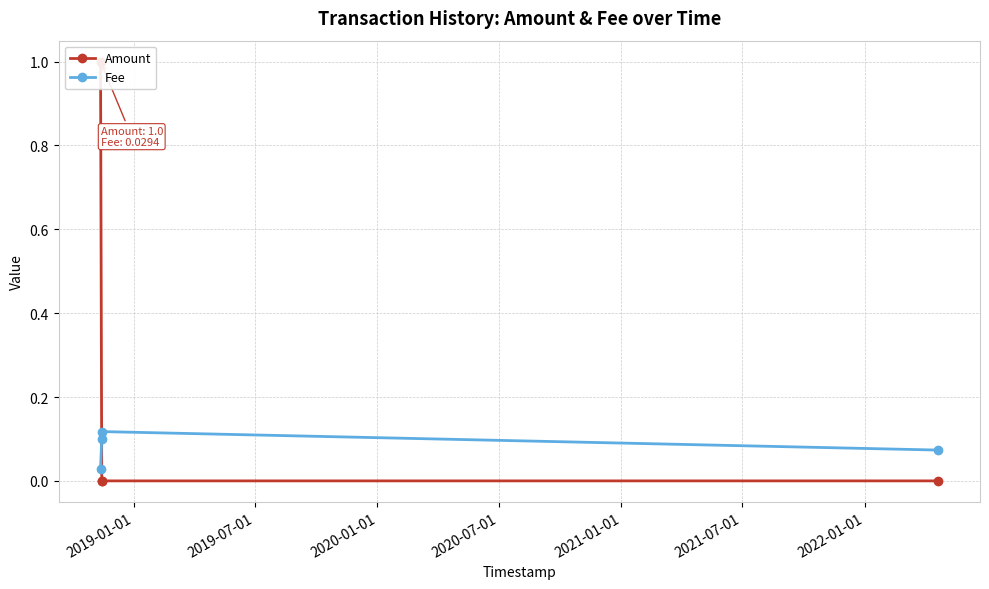

In Fee, how many points are higher than both neighbors (excluding endpoints)?

1